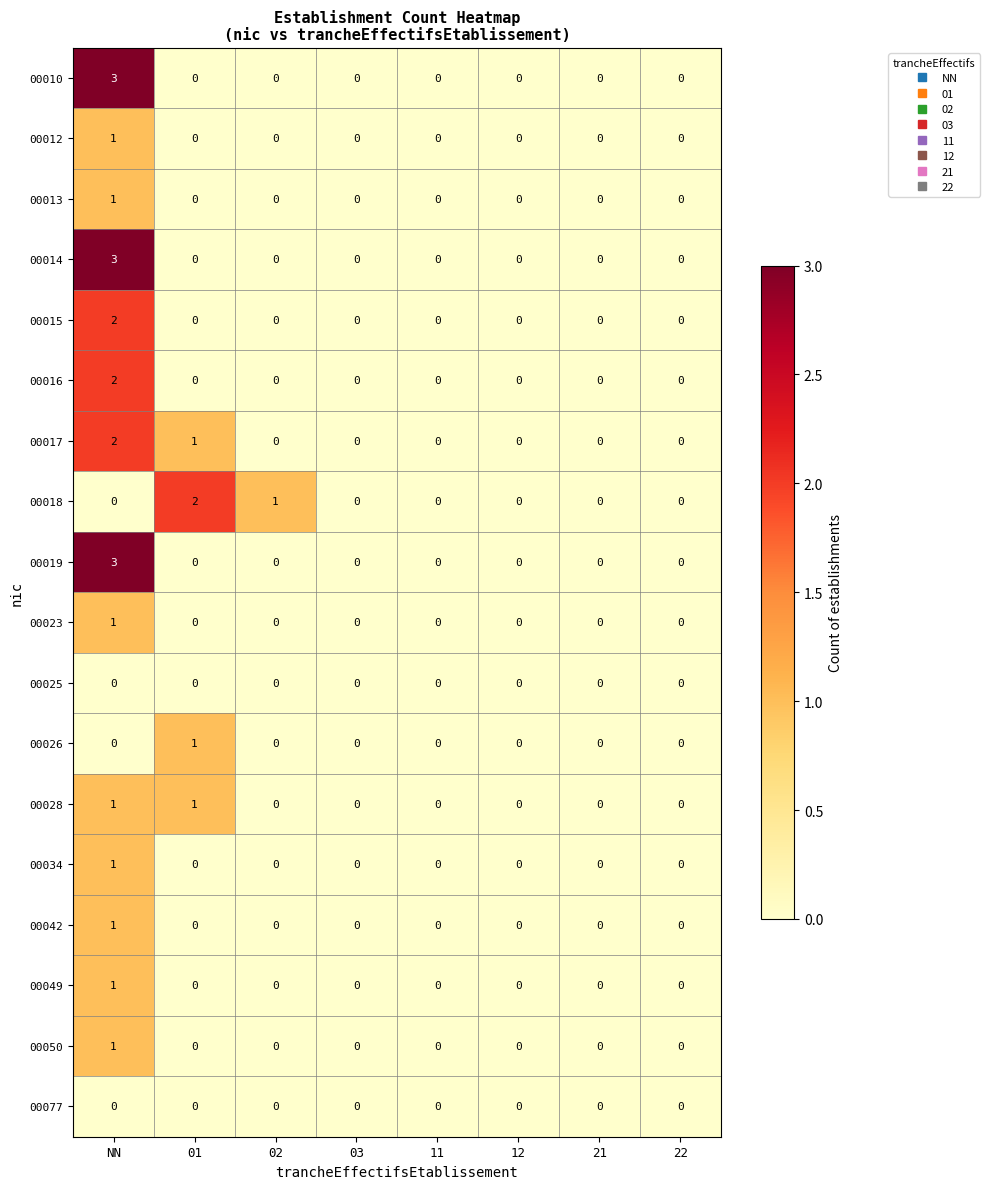

At which category is the sum across all series the highest?

NN